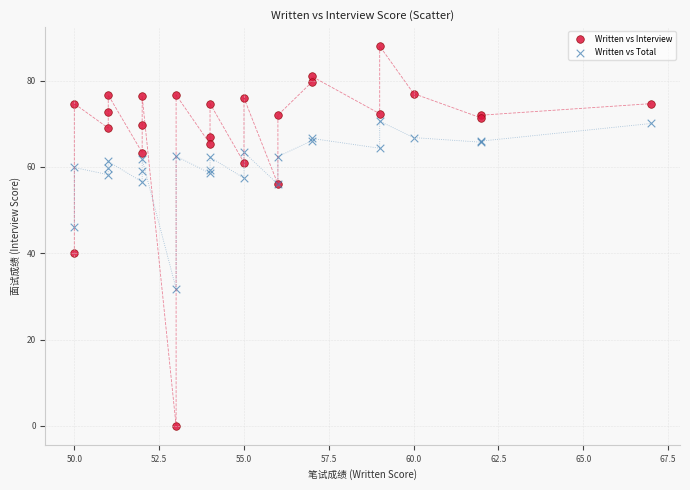

Which series reaches the maximum Y coordinate?

Written vs Interview